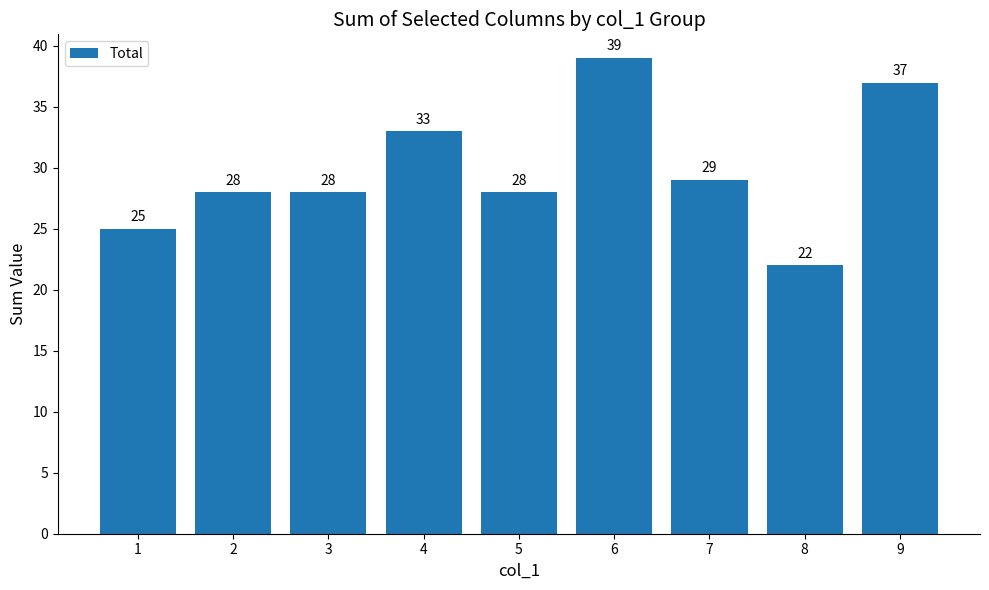

What is the approximate value at 4, to the nearest 5?

35